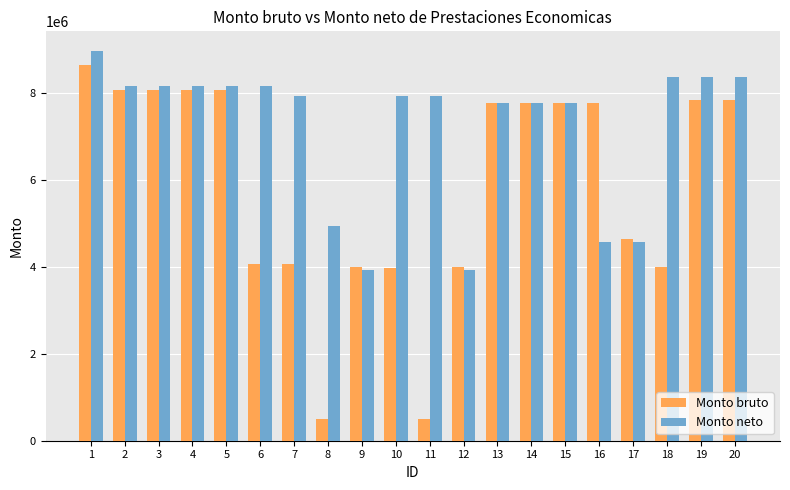

What is the difference between the second highest and minimum values in the Monto neto series?

4435520